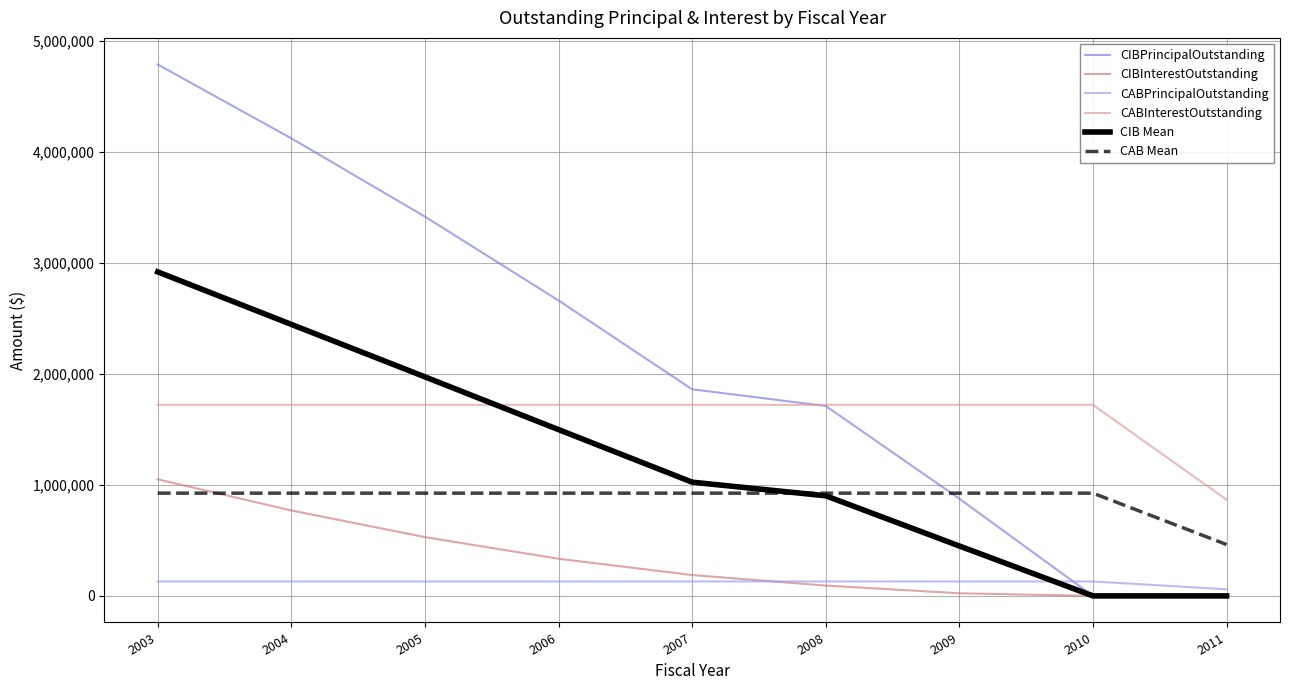

At how many categories does at least one series exceed 4066398?

2